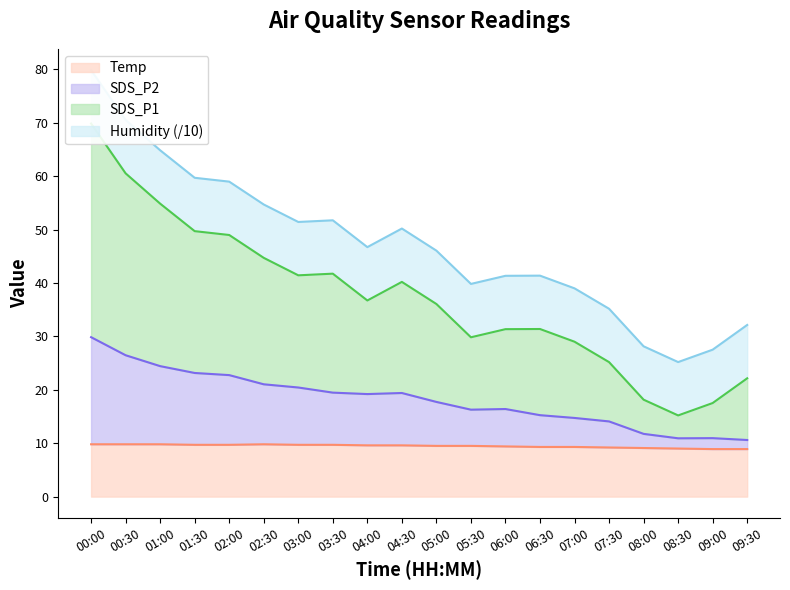

What is the smallest value displayed?

8.9